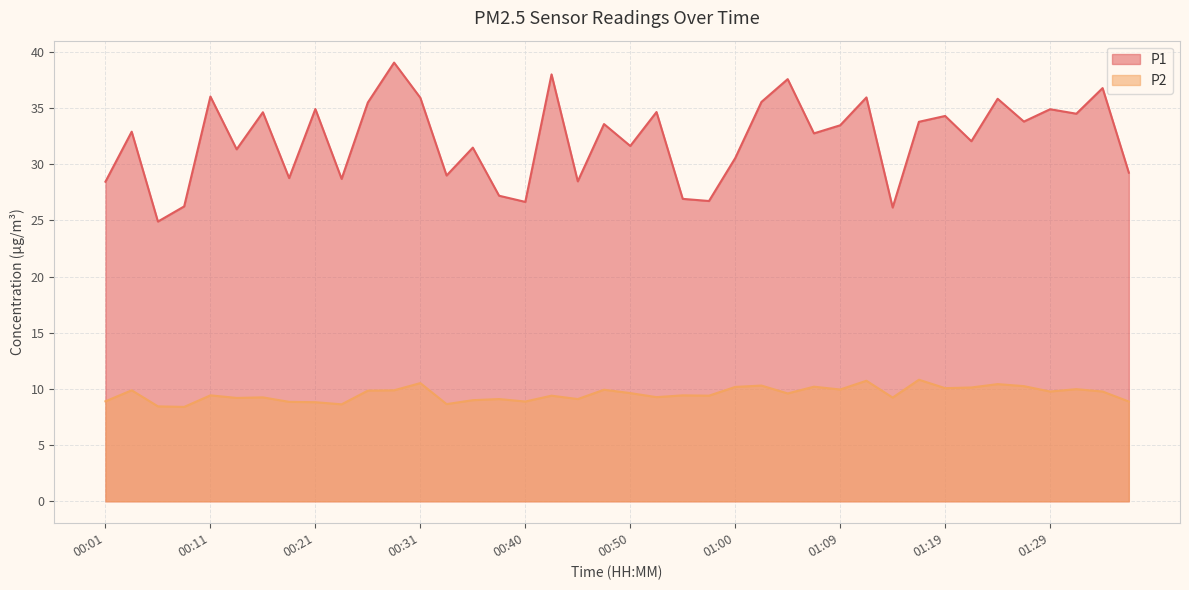

How many lines are shown in the chart?

2